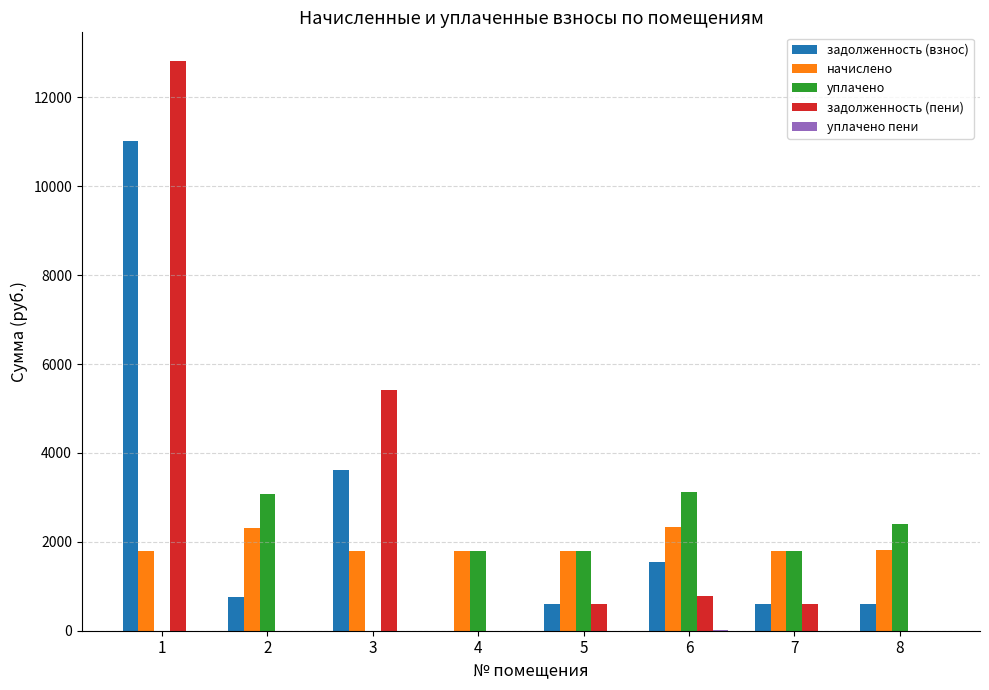

Are the bars horizontal?

No